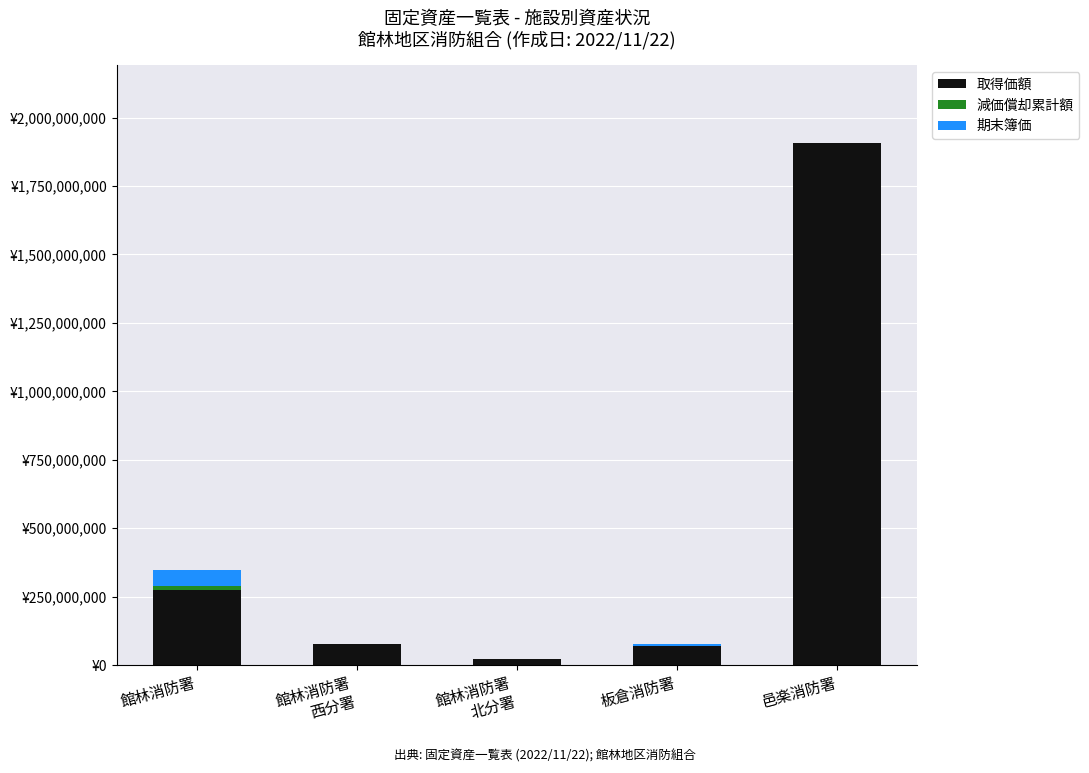

Are the bars grouped side by side (vs. stacked)?

No